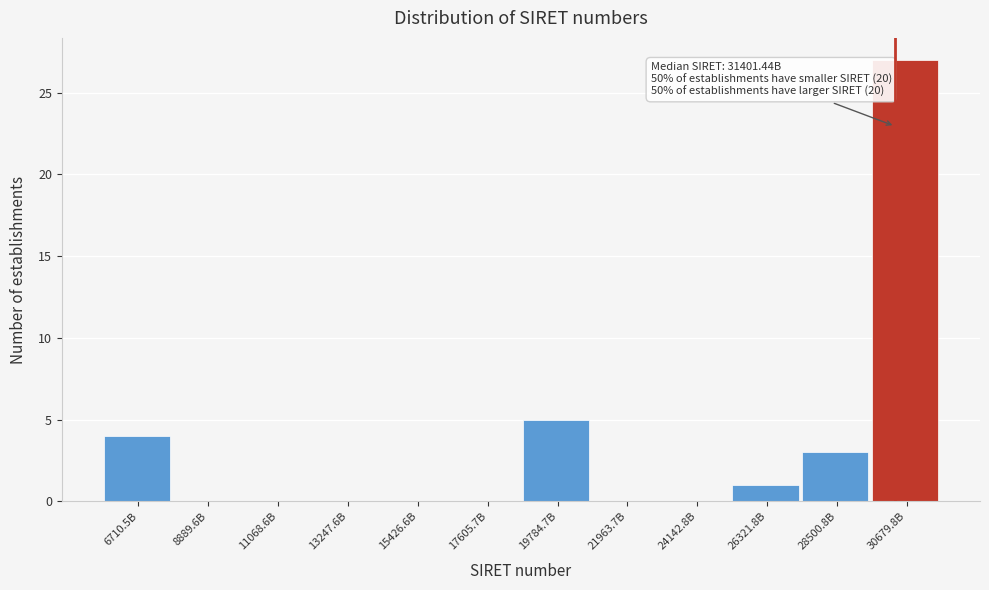

Reading right to left, extract all data points from this chart.

30679.8B=27	28500.8B=3	26321.8B=1	24142.8B=0	21963.7B=0	19784.7B=5	17605.7B=0	15426.6B=0	13247.6B=0	11068.6B=0	8889.6B=0	6710.5B=4